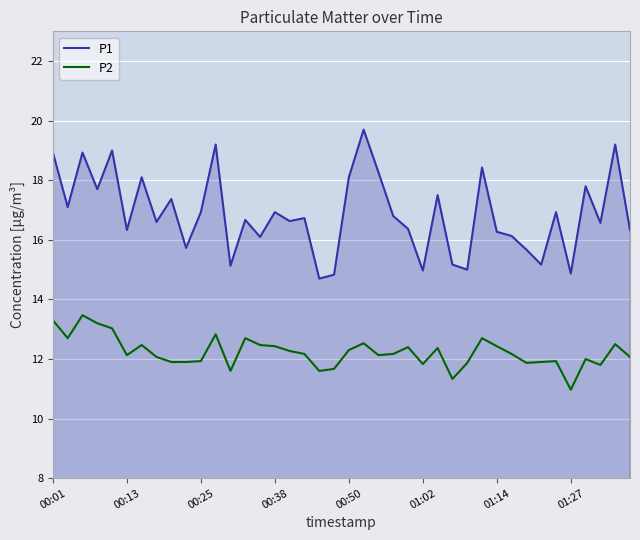

What is the maximum value shown in the chart?

19.7